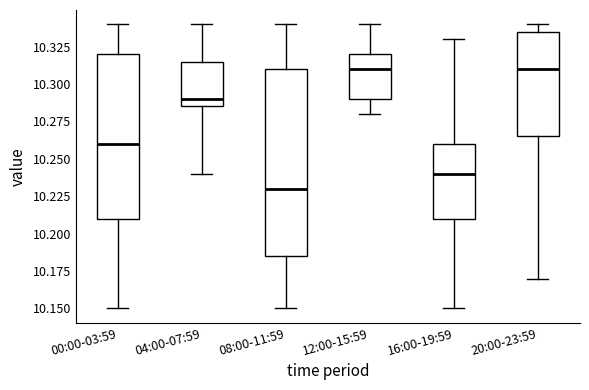

Where does the median line of the box for 20:00-23:59 sit on the y-axis? The values are not printed on the chart, so give them approximately, as read against the axis.

10.310